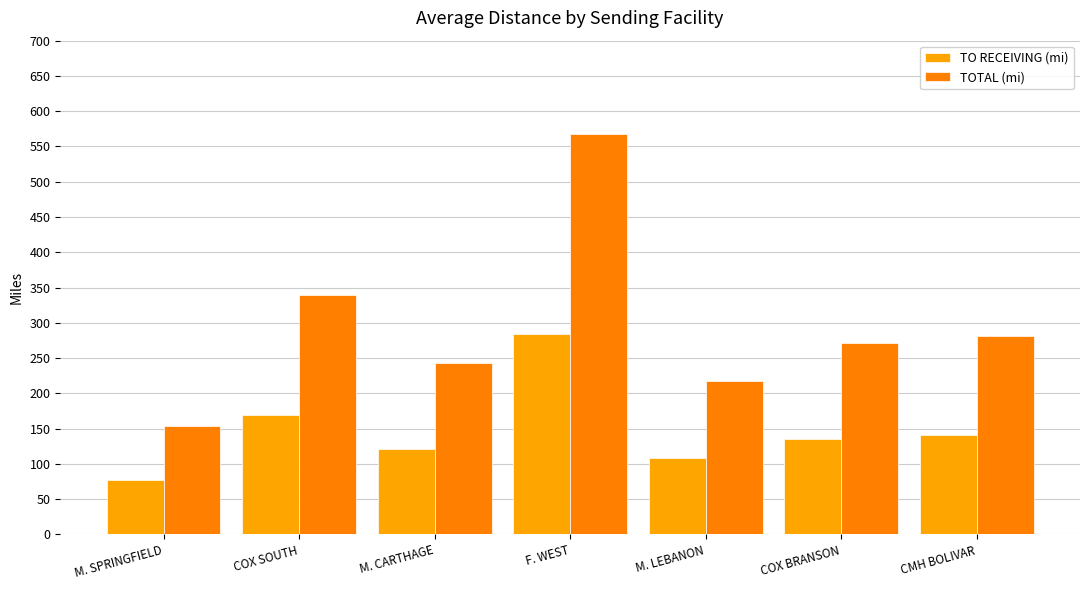

At which category does the chart reach its minimum across all series?

M. SPRINGFIELD